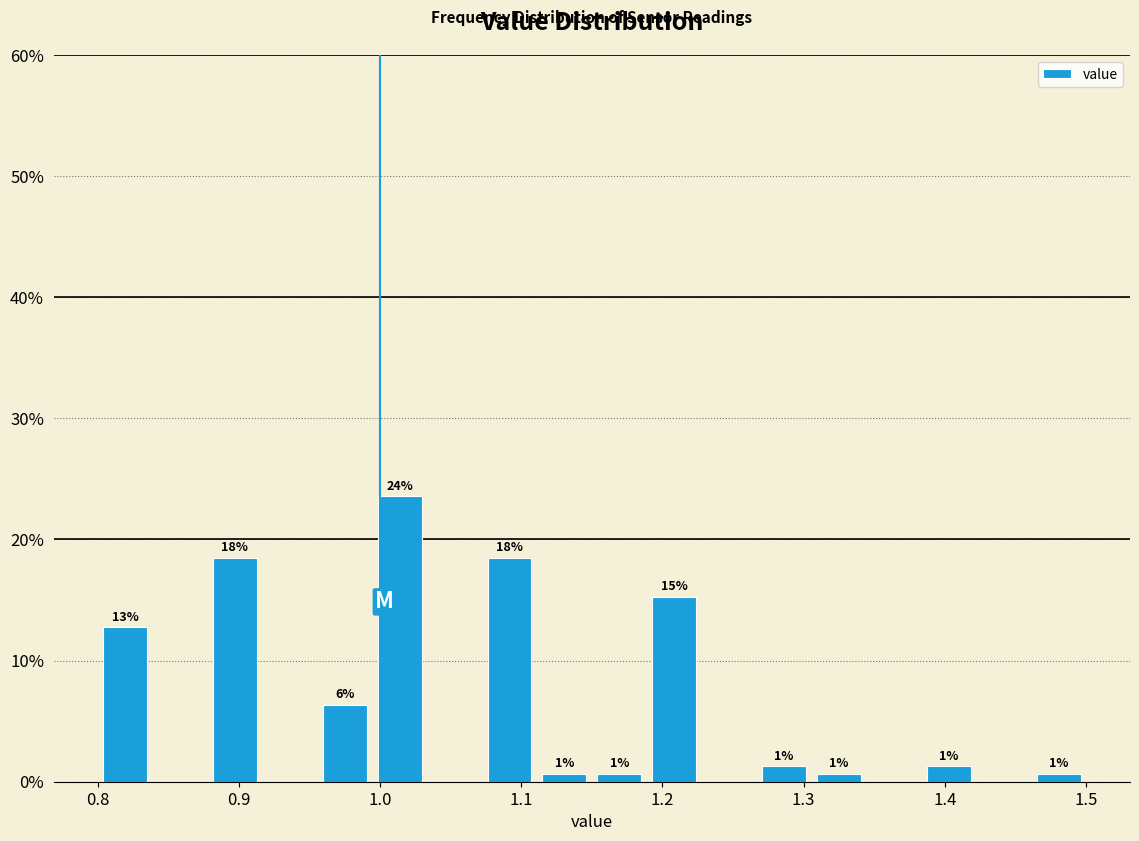

Read against the x-axis, roughly where is the centre of the tallest bar?

1.01